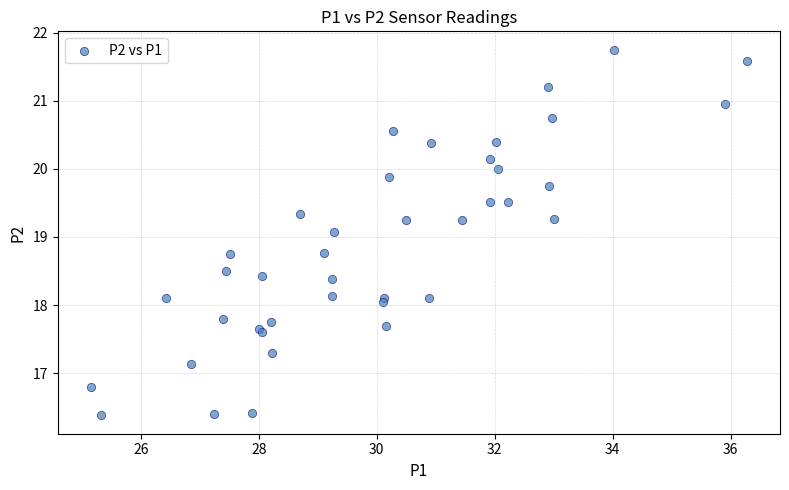

What Y value in the scatter plot is closest to 19?

19.1